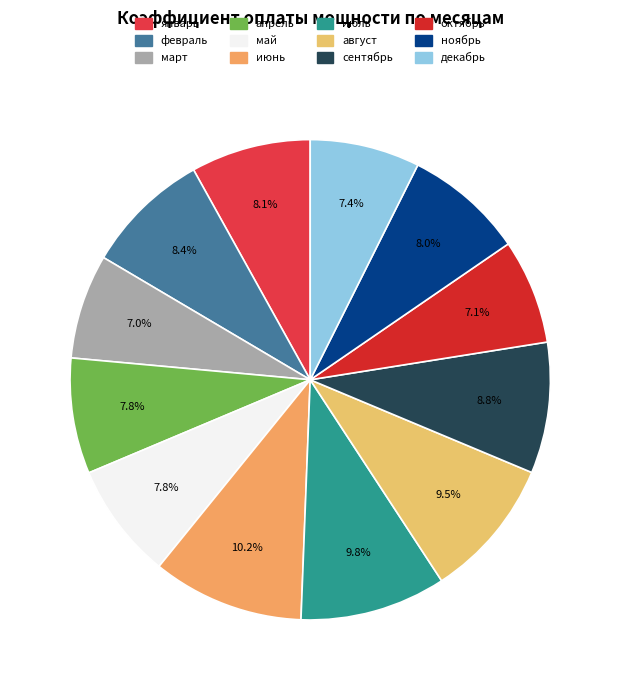

Which slice is the largest?

июнь